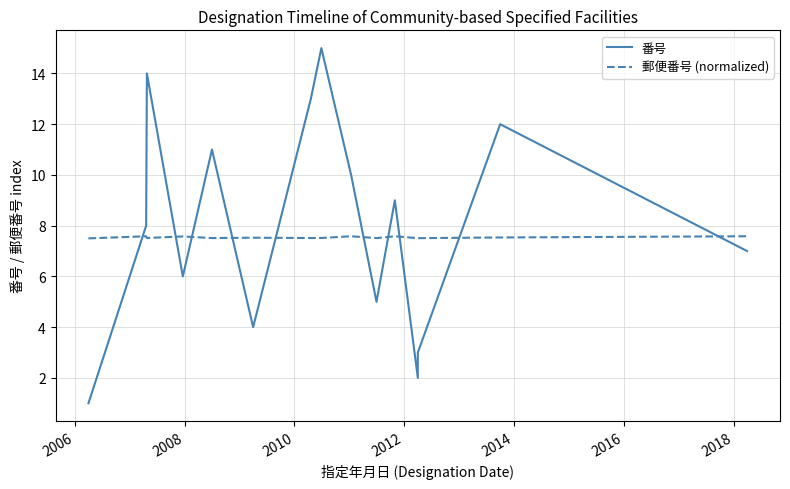

What are all the series names shown in the legend?

番号, 郵便番号 (normalized)